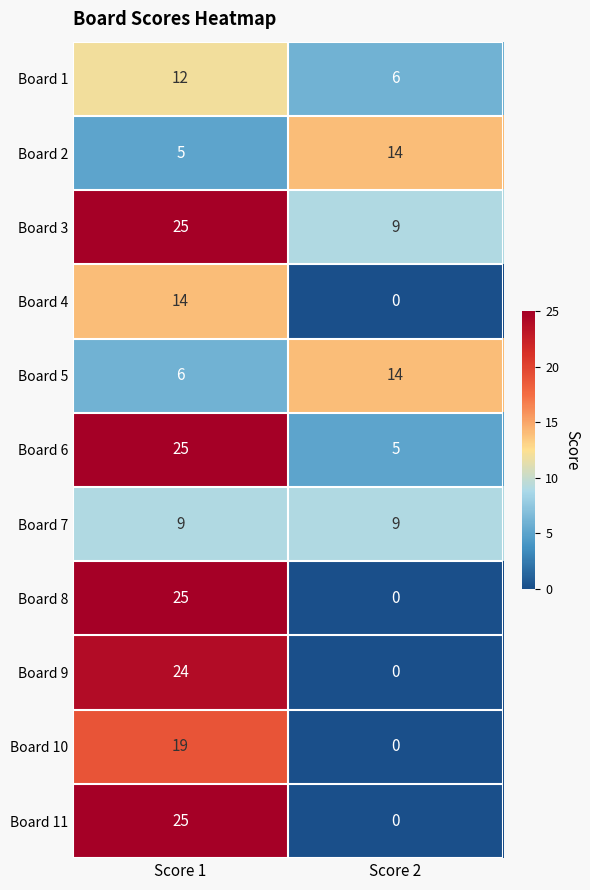

Reading right to left, transcribe all the data shown in this chart.

Board 1: Score 2=6	Score 1=12
Board 2: Score 2=14	Score 1=5
Board 3: Score 2=9	Score 1=25
Board 4: Score 2=0	Score 1=14
Board 5: Score 2=14	Score 1=6
Board 6: Score 2=5	Score 1=25
Board 7: Score 2=9	Score 1=9
Board 8: Score 2=0	Score 1=25
Board 9: Score 2=0	Score 1=24
Board 10: Score 2=0	Score 1=19
Board 11: Score 2=0	Score 1=25